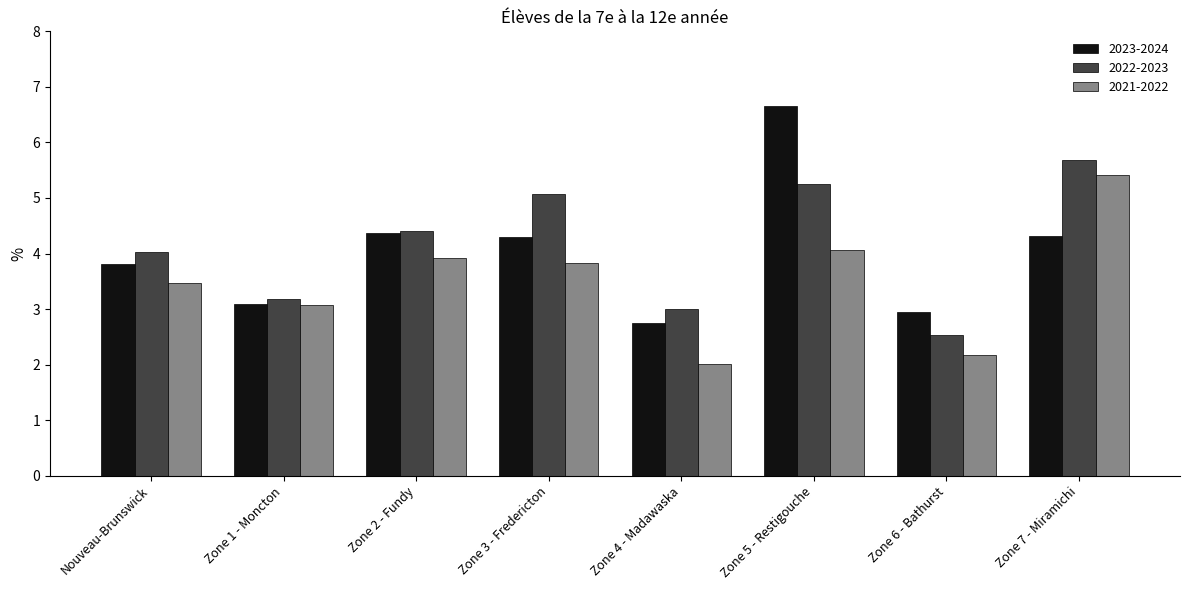

Reading left to right, transcribe all the data shown in this chart.

2023-2024: Nouveau-Brunswick=3.8	Zone 1 - Moncton=3.1	Zone 2 - Fundy=4.4	Zone 3 - Fredericton=4.3	Zone 4 - Madawaska=2.7	Zone 5 - Restigouche=6.7	Zone 6 - Bathurst=3.0	Zone 7 - Miramichi=4.3
2022-2023: Nouveau-Brunswick=4.0	Zone 1 - Moncton=3.2	Zone 2 - Fundy=4.4	Zone 3 - Fredericton=5.1	Zone 4 - Madawaska=3.0	Zone 5 - Restigouche=5.3	Zone 6 - Bathurst=2.5	Zone 7 - Miramichi=5.7
2021-2022: Nouveau-Brunswick=3.5	Zone 1 - Moncton=3.1	Zone 2 - Fundy=3.9	Zone 3 - Fredericton=3.8	Zone 4 - Madawaska=2.0	Zone 5 - Restigouche=4.1	Zone 6 - Bathurst=2.2	Zone 7 - Miramichi=5.4